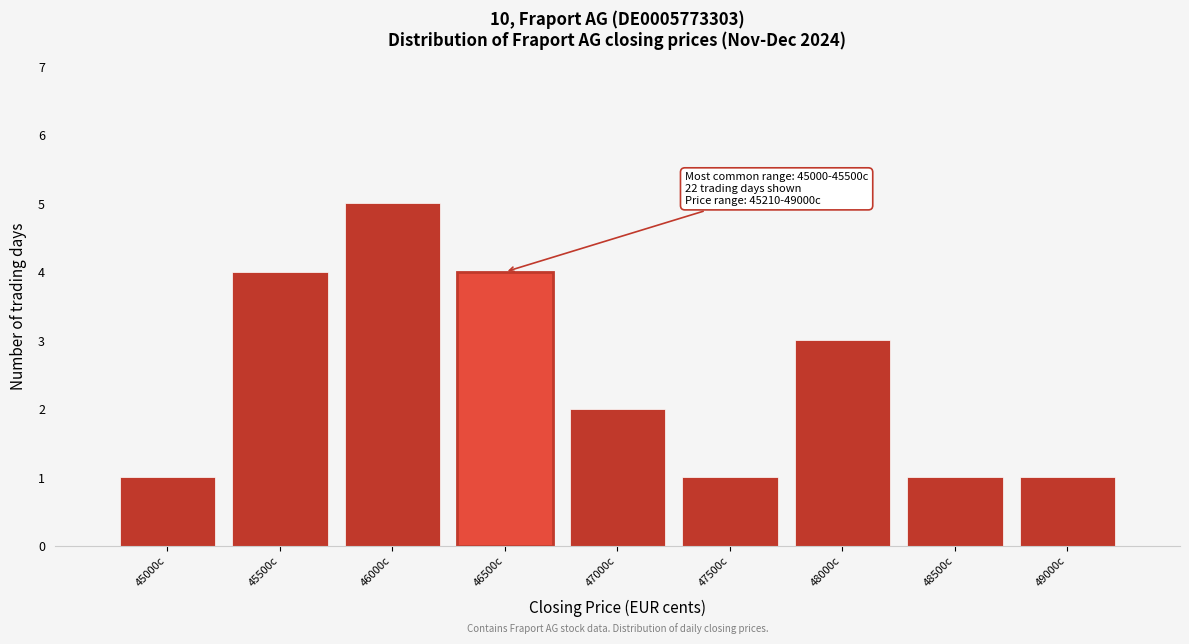

Reading left to right, what are all the values shown in this chart?

45000c=1	45500c=4	46000c=5	46500c=4	47000c=2	47500c=1	48000c=3	48500c=1	49000c=1